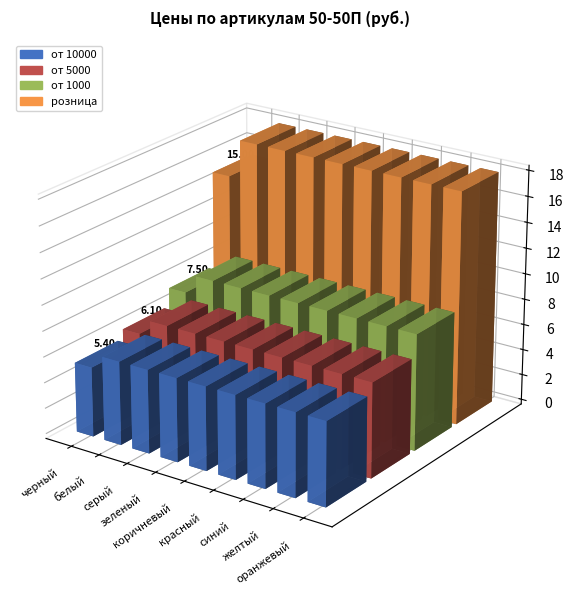

Reading left to right, what are all the values shown in this chart?

от 10000: черный=5.4	белый=6.5	серый=6.5	зеленый=6.5	коричневый=6.5	красный=6.5	синий=6.5	желтый=6.5	оранжевый=6.5
от 5000: черный=6.1	белый=7.3	серый=7.3	зеленый=7.3	коричневый=7.3	красный=7.3	синий=7.3	желтый=7.3	оранжевый=7.3
от 1000: черный=7.5	белый=9.0	серый=9.0	зеленый=9.0	коричневый=9.0	красный=9.0	синий=9.0	желтый=9.0	оранжевый=9.0
розница: черный=15.0	белый=18.0	серый=18.0	зеленый=18.0	коричневый=18.0	красный=18.0	синий=18.0	желтый=18.0	оранжевый=18.0